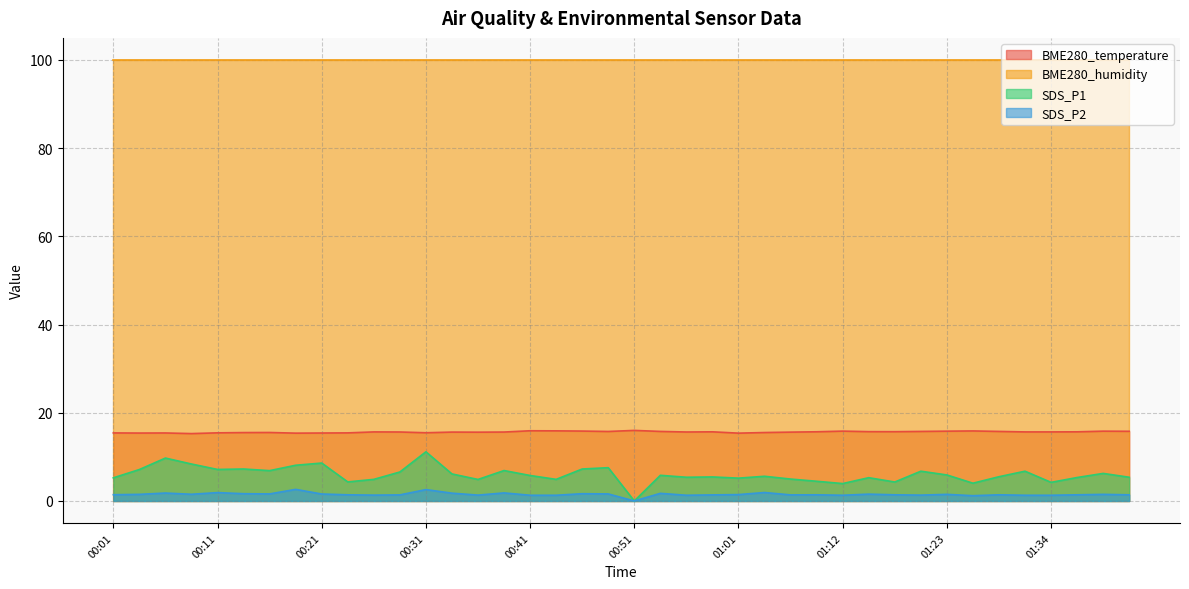

What is the approximate value of BME280_temperature at 01:01?

15.4